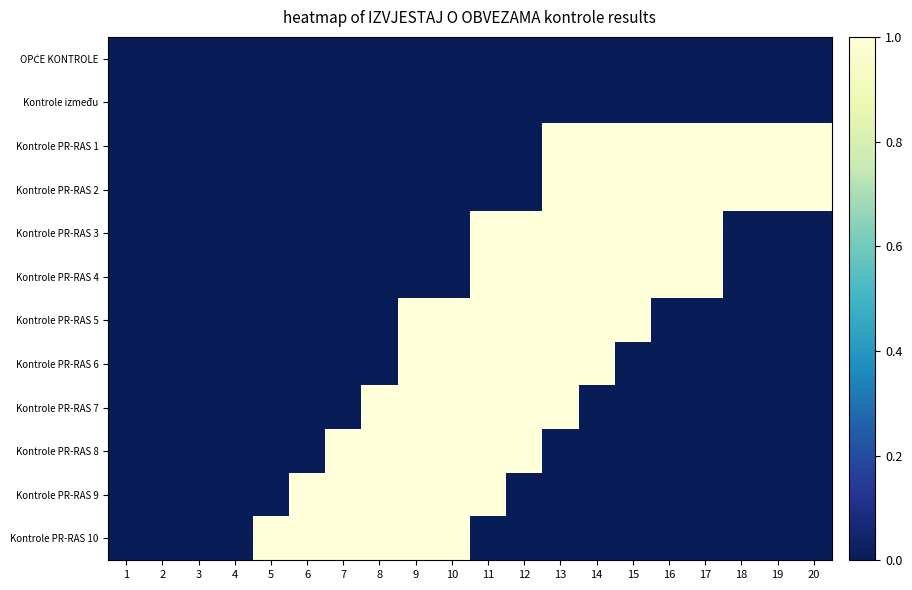

Which series has the largest total across all categories?

Kontrole PR-RAS 1